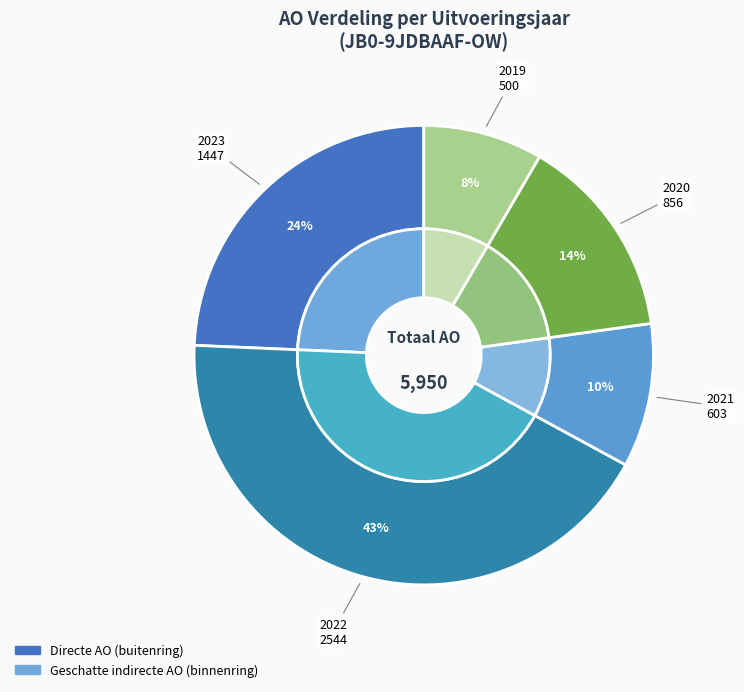

The 2023 uitvoering slice represents 31% of the pie. True or false?

False